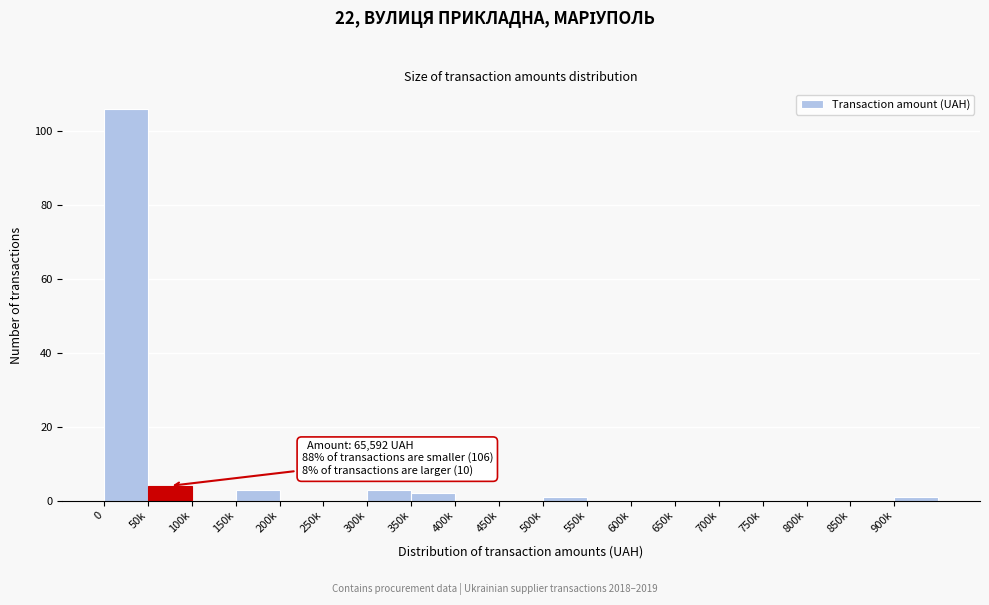

Reading left to right, what are all the values shown in this chart?

0=106	50k=4	100k=0	150k=3	200k=0	250k=0	300k=3	350k=2	400k=0	450k=0	500k=1	550k=0	600k=0	650k=0	700k=0	750k=0	800k=0	850k=0	900k=1